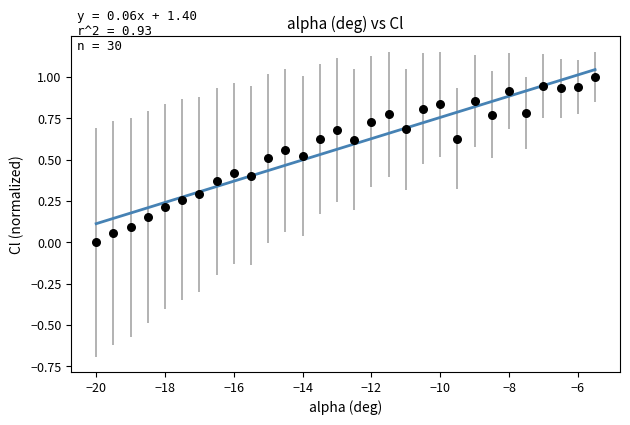

What is the range of X values (max minus min)?

14.5